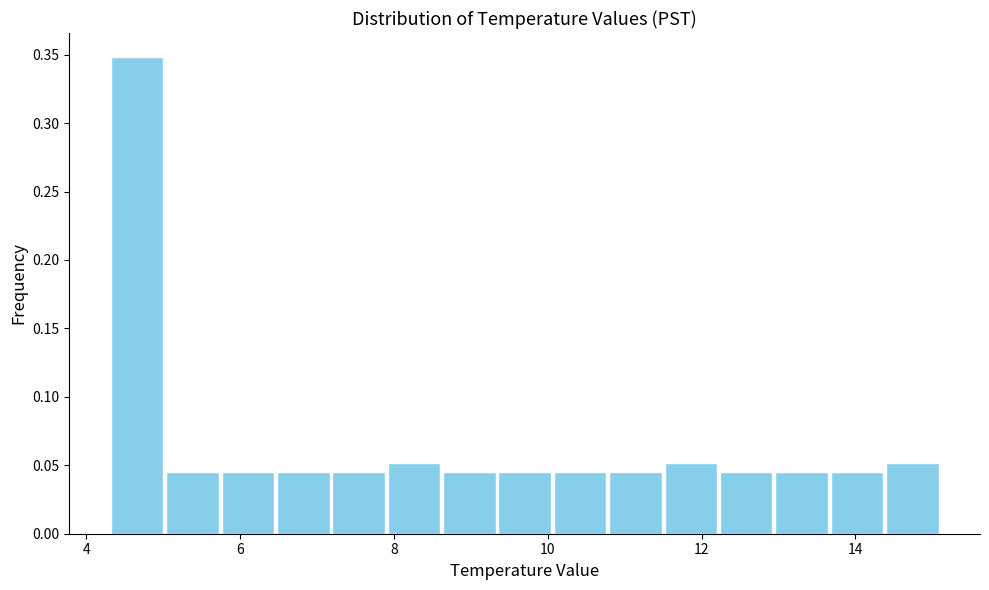

Read against the x-axis, roughly where is the centre of the tallest bar?

4.6